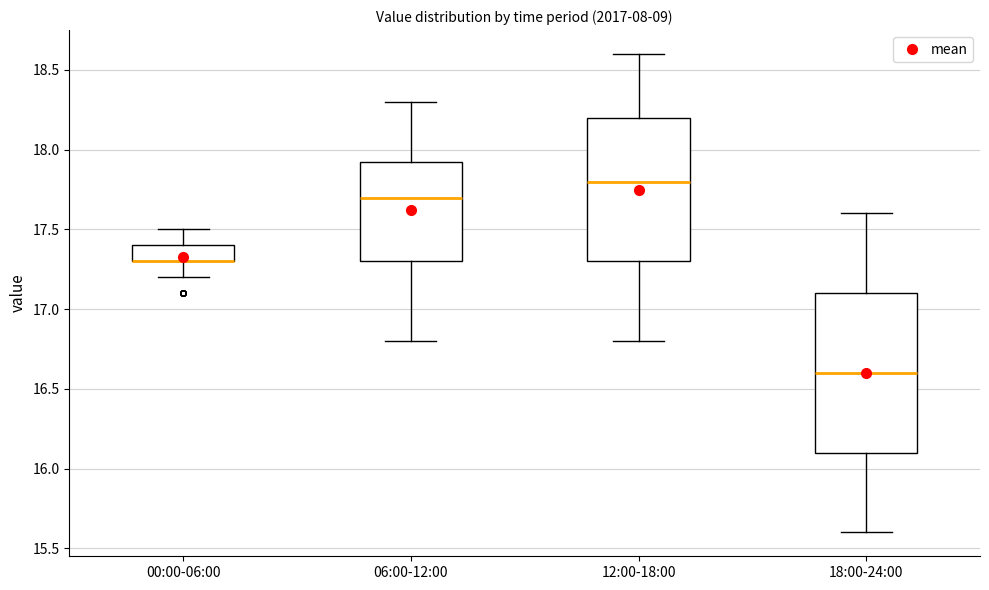

Which box is the tallest, from its lower edge to its upper edge?

18:00-24:00